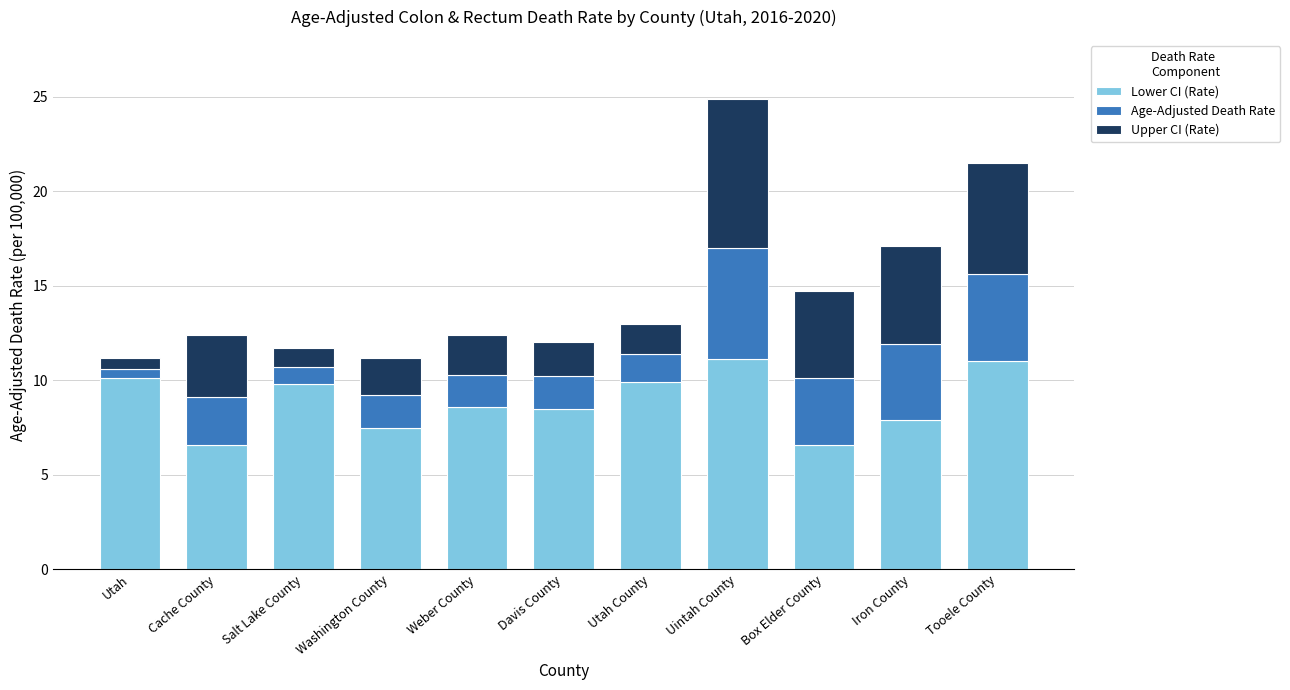

What is the maximum value for Lower CI (Rate)?

11.1